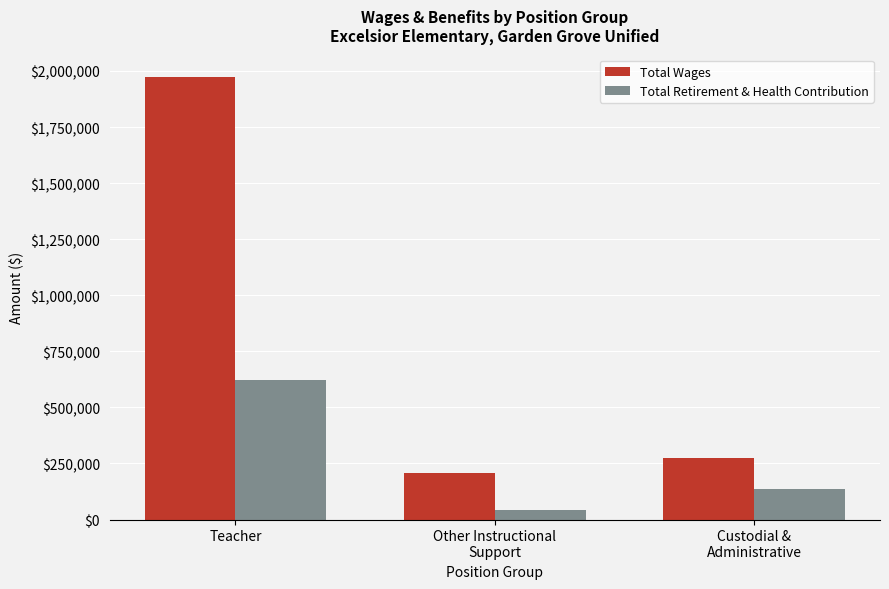

What is the total value across all series at Teacher?

2596063